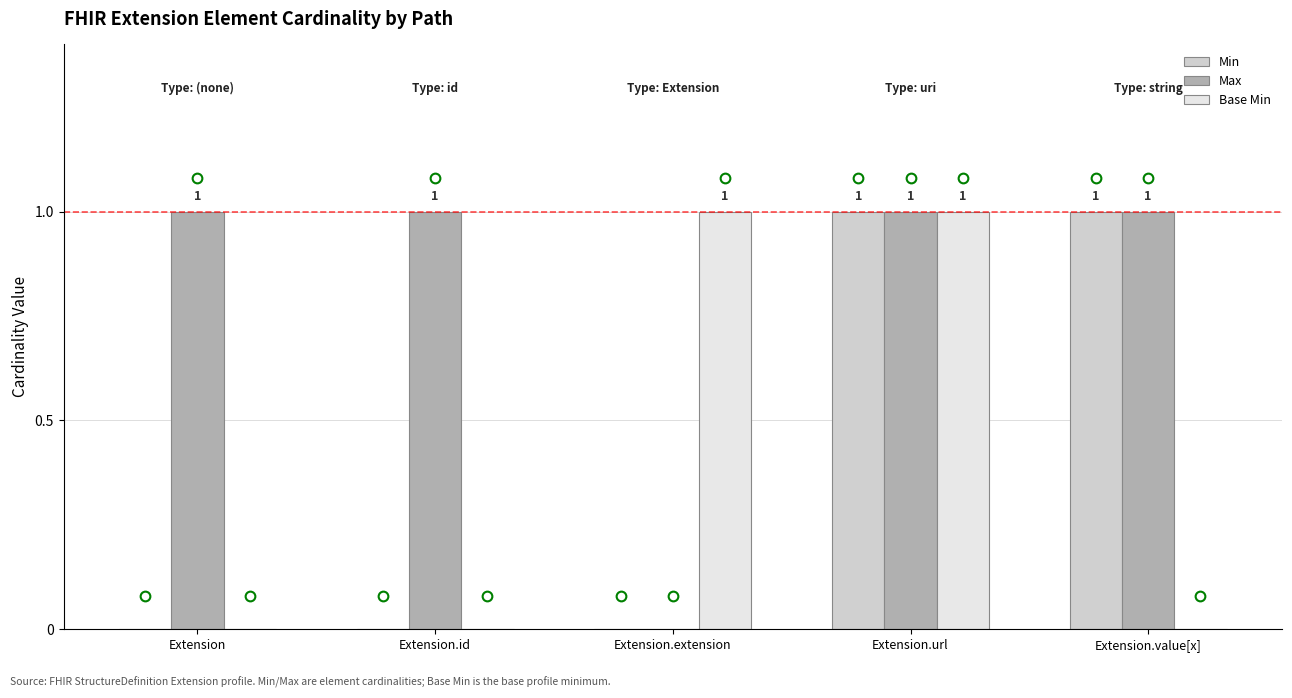

How many data points does each series have?

5